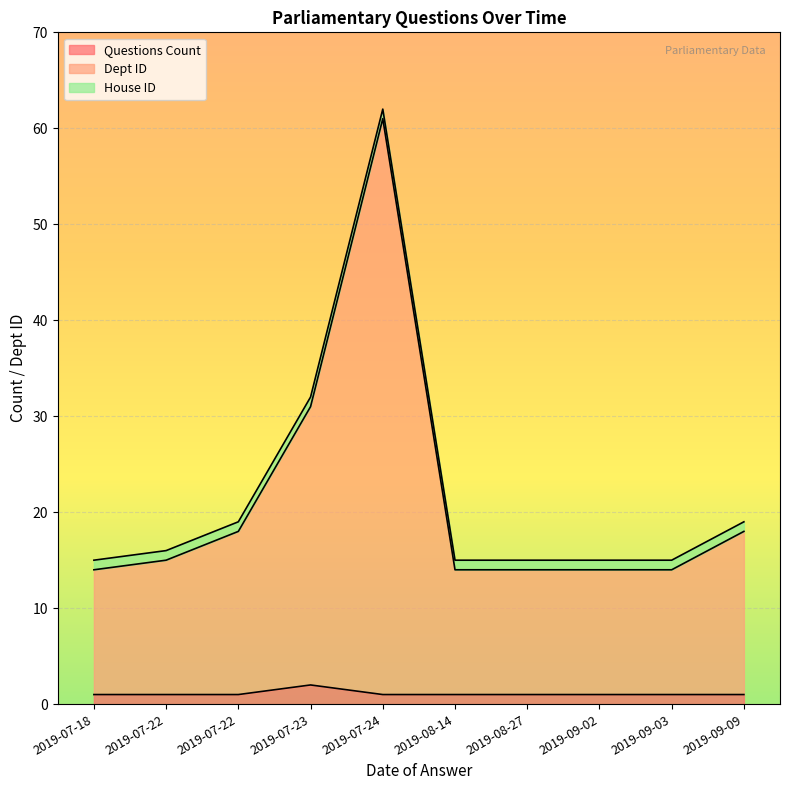

At which category does the chart reach its peak across all series?

2019-07-24